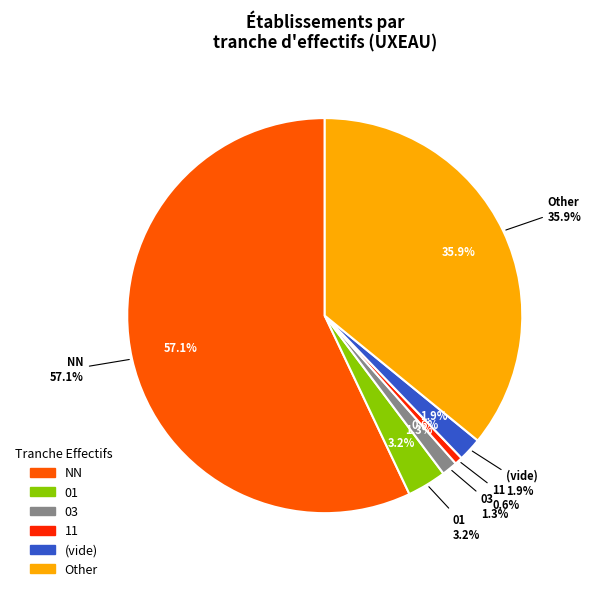

What is the largest slice in the pie chart?

NN